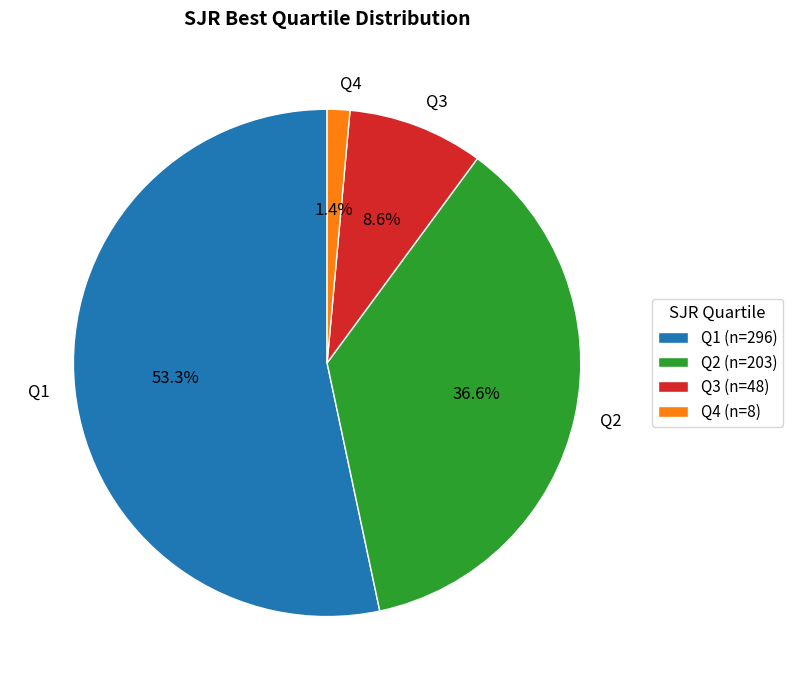

How many segments does this pie chart have?

4